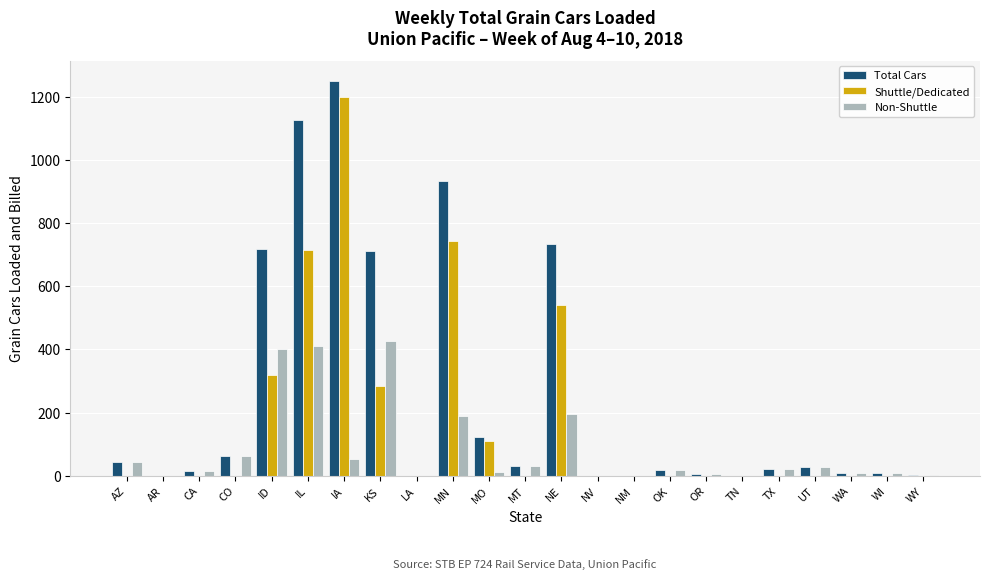

Which series has the largest total across all categories?

Total Cars